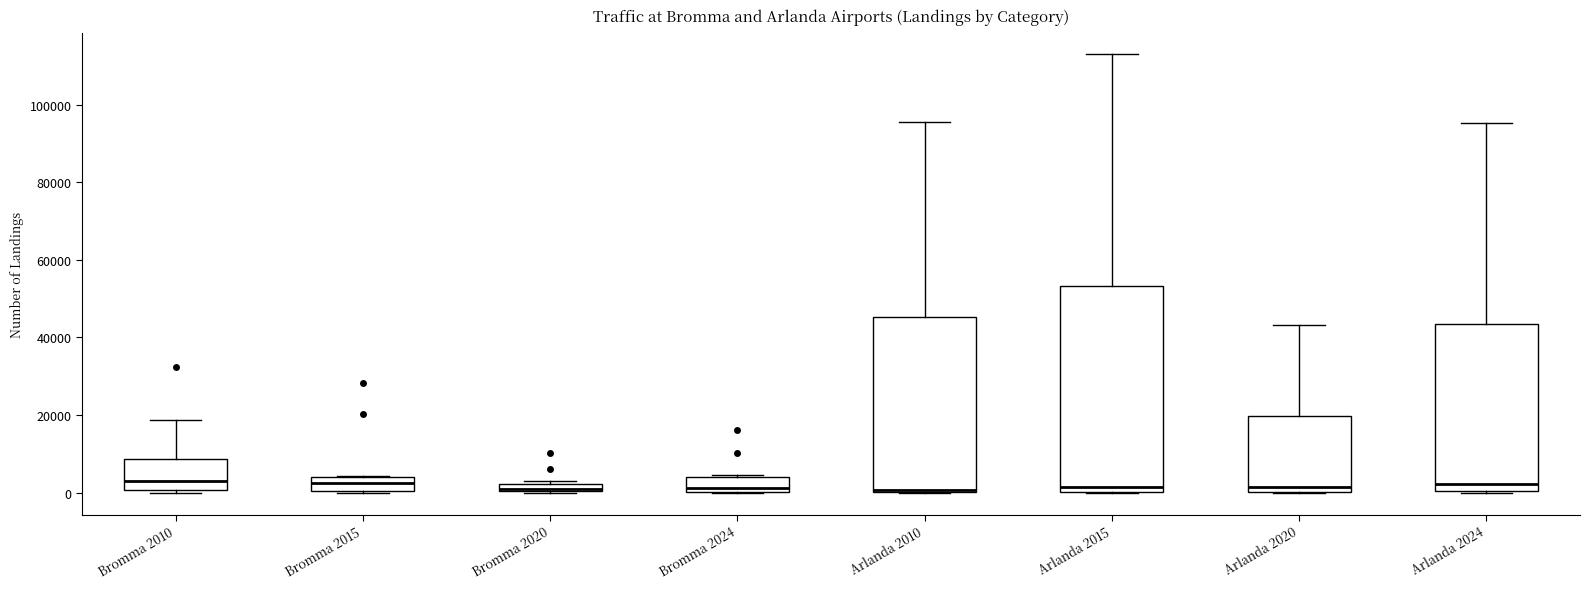

Which box is the tallest, from its lower edge to its upper edge?

Arlanda 2015